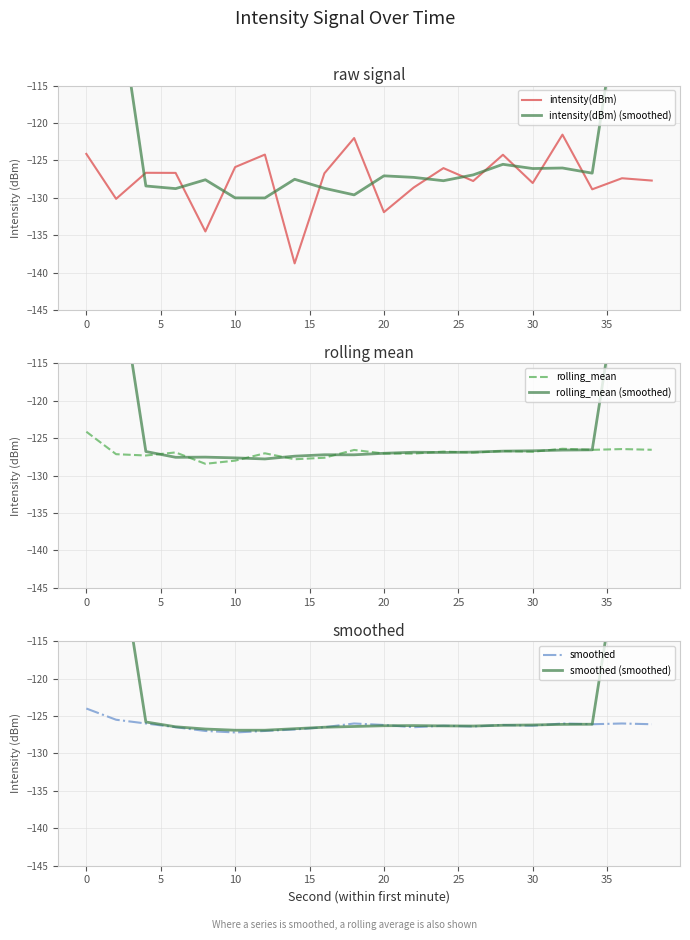

The value of smoothed at 10 is -127.2. True or false?

True